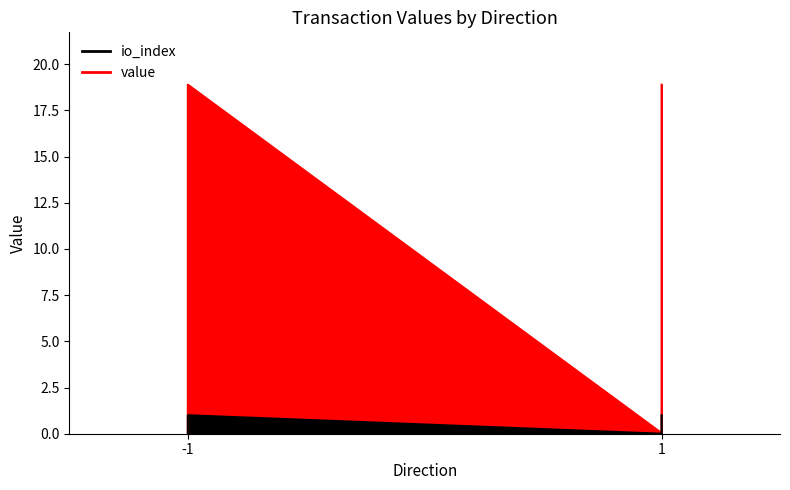

True or false: io_index and value intersect in this chart.

False